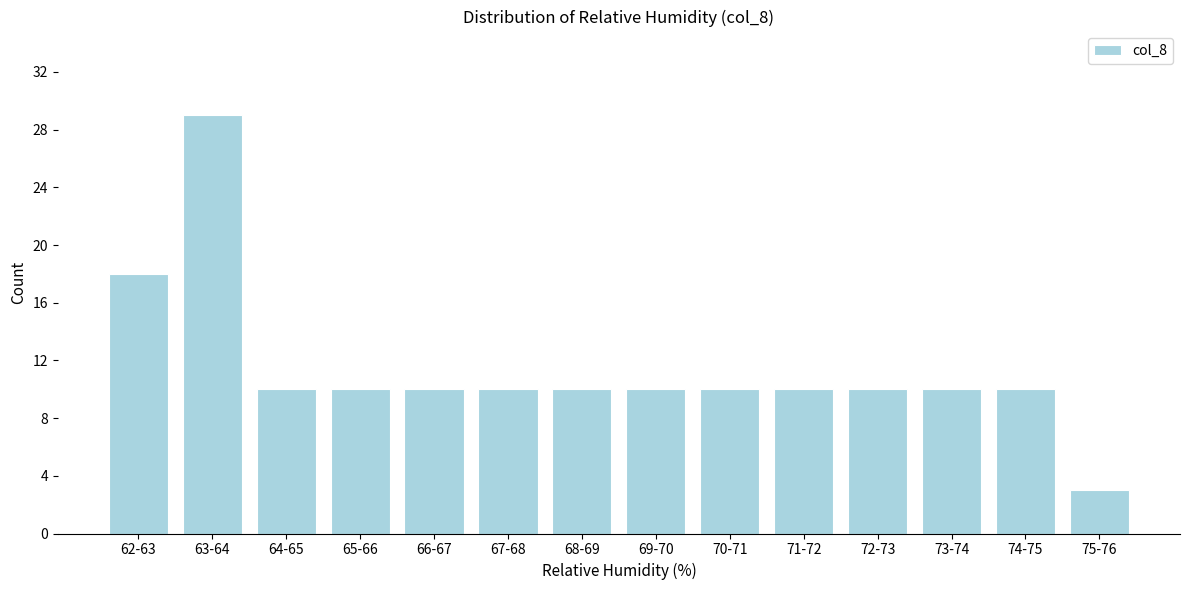

Reading left to right, list all the values displayed in this chart.

62-63=18	63-64=29	64-65=10	65-66=10	66-67=10	67-68=10	68-69=10	69-70=10	70-71=10	71-72=10	72-73=10	73-74=10	74-75=10	75-76=3